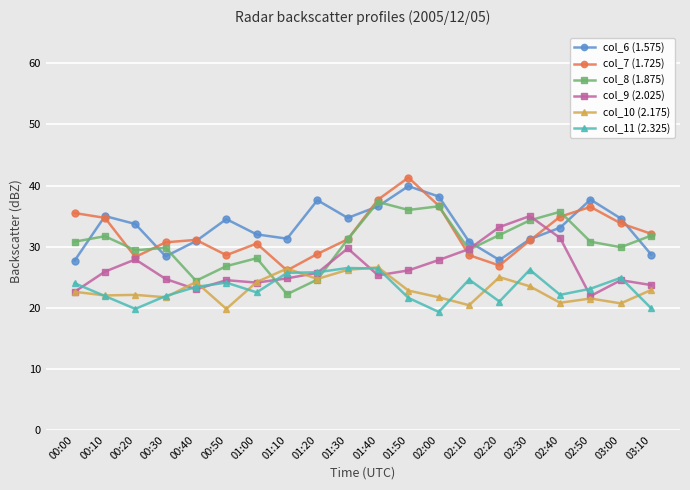

After their last crossing, which series has the higher values: col_11 (2.325) or col_9 (2.025)?

col_9 (2.025)